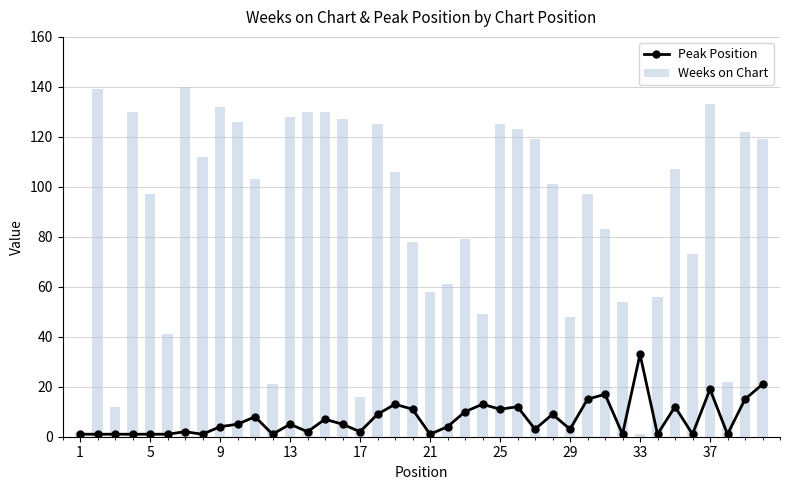

How many data points in Peak Position are above 5?

17